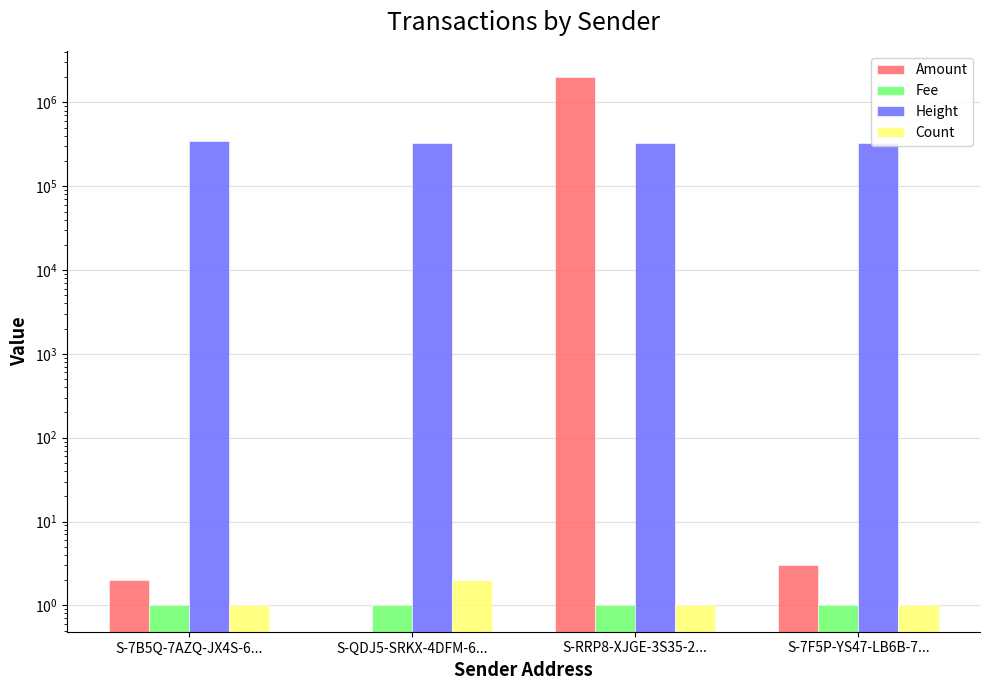

Reading right to left, extract all data points from this chart.

Amount: S-7F5P-YS47-LB6B-7...=3.0	S-RRP8-XJGE-3S35-2...=1999995.0	S-QDJ5-SRKX-4DFM-6...=0.0	S-7B5Q-7AZQ-JX4S-6...=2.0
Fee: S-7F5P-YS47-LB6B-7...=1.0	S-RRP8-XJGE-3S35-2...=1.0	S-QDJ5-SRKX-4DFM-6...=1.0	S-7B5Q-7AZQ-JX4S-6...=1.0
Height: S-7F5P-YS47-LB6B-7...=330715.0	S-RRP8-XJGE-3S35-2...=330722.0	S-QDJ5-SRKX-4DFM-6...=330718.0	S-7B5Q-7AZQ-JX4S-6...=345209.0
Count: S-7F5P-YS47-LB6B-7...=1.0	S-RRP8-XJGE-3S35-2...=1.0	S-QDJ5-SRKX-4DFM-6...=2.0	S-7B5Q-7AZQ-JX4S-6...=1.0